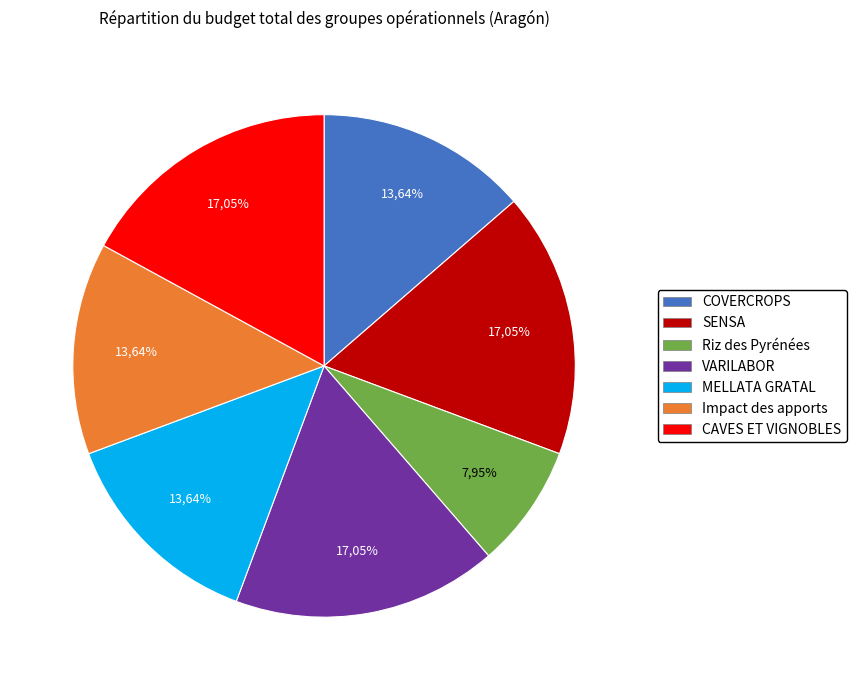

Is the sum of VARILABOR and Riz des Pyrénées greater than half?

No